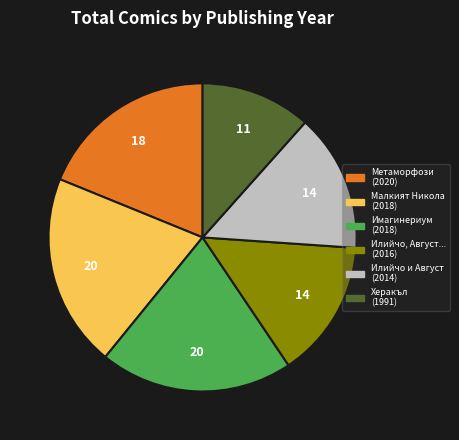

Does any single category account for the majority?

No